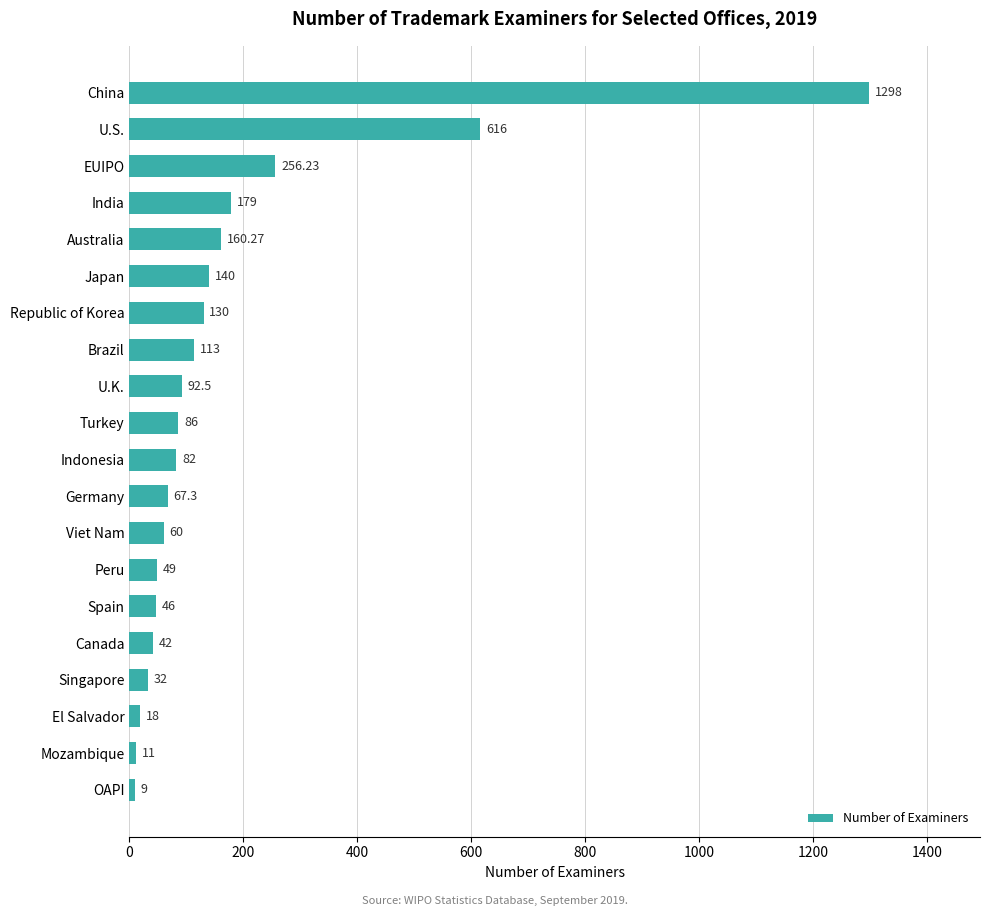

What is the ratio of the value at Spain to the value at Germany?

0.7